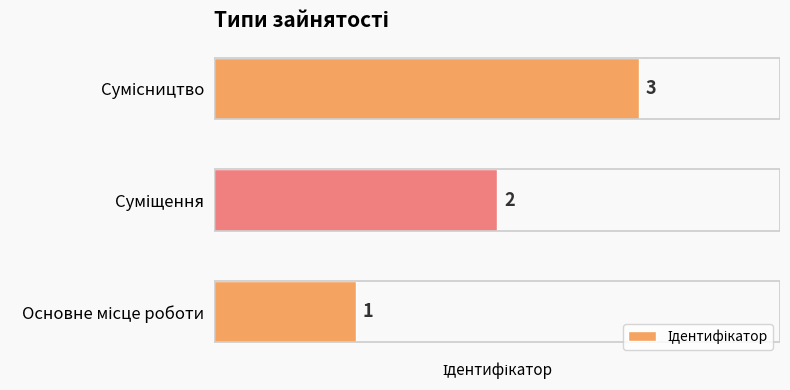

Reading left to right, transcribe all the data shown in this chart.

1	2	3